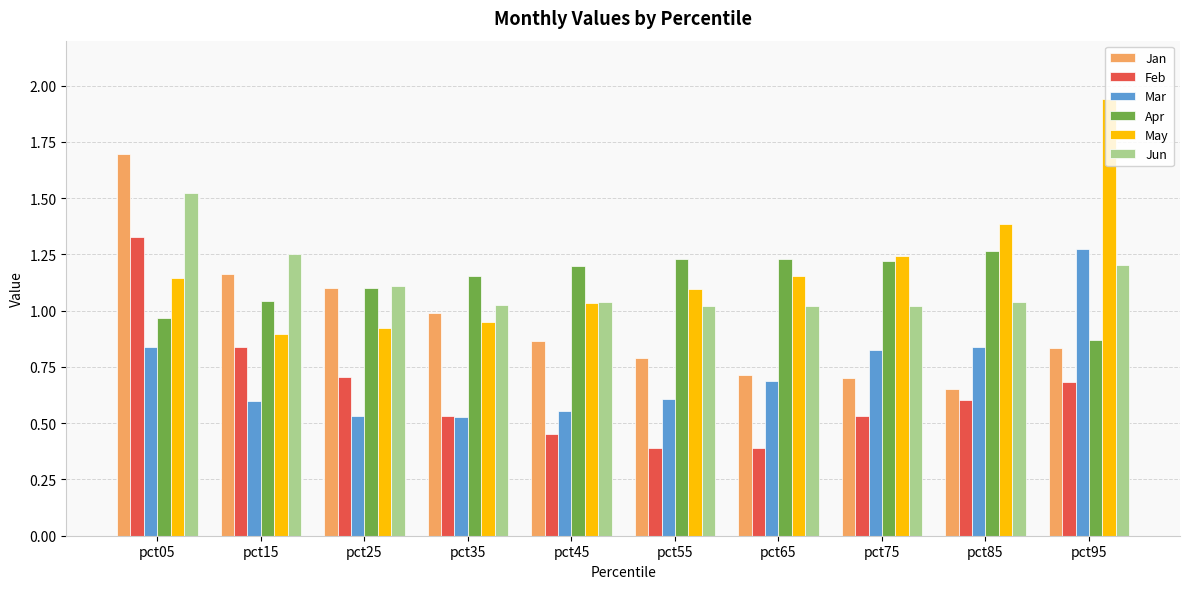

Is it true that Jun equals 1.8 at pct55?

False